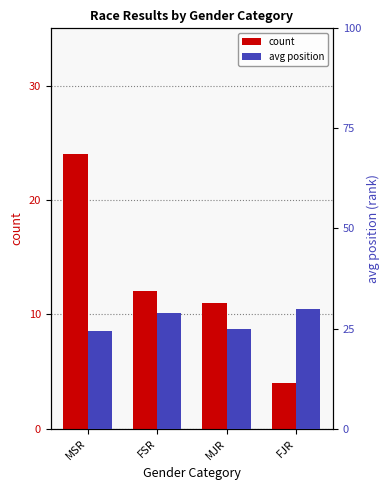

What is the lowest value of the count series?

4.0